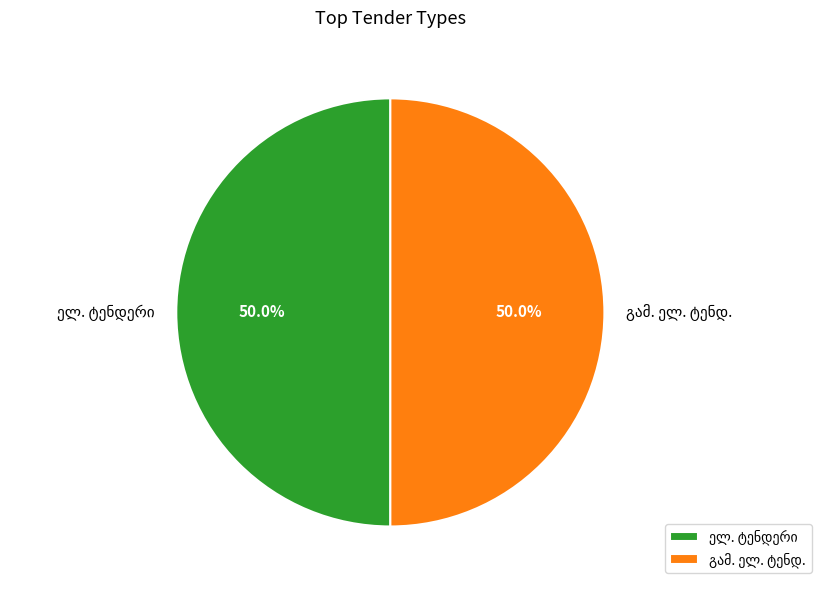

To the nearest percent, what is the difference between the largest and smallest slice percentages?

0%